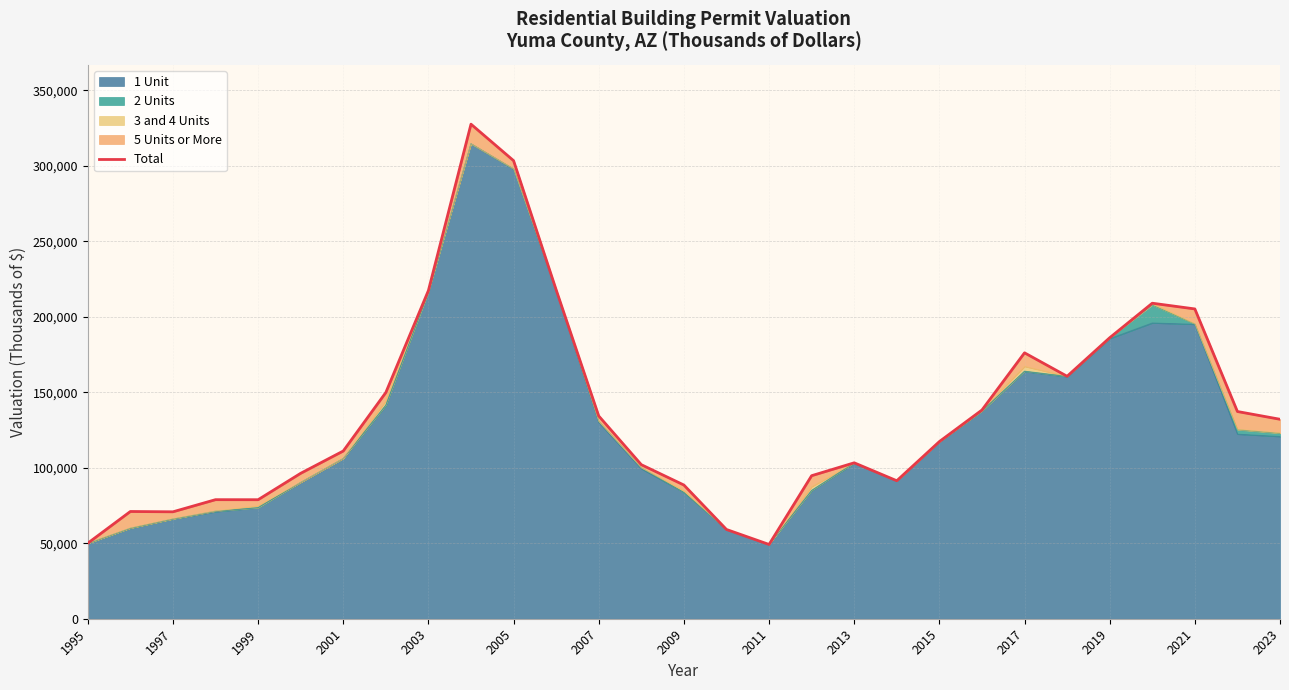

The chart shows a value of 103250 at 2013. True or false?

True